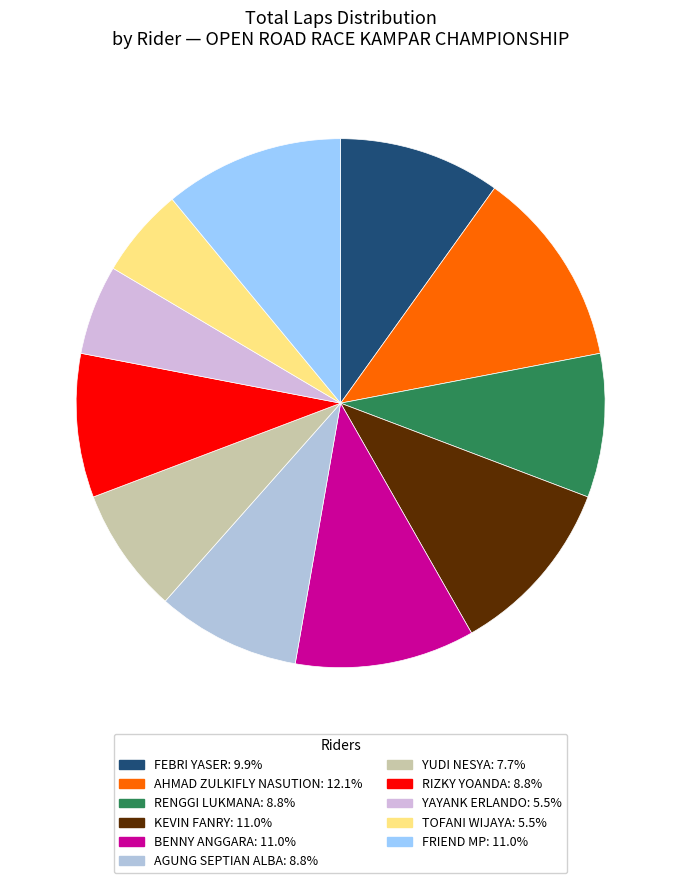

What percentage do RIZKY YOANDA and TOFANI WIJAYA together represent?

14.3%